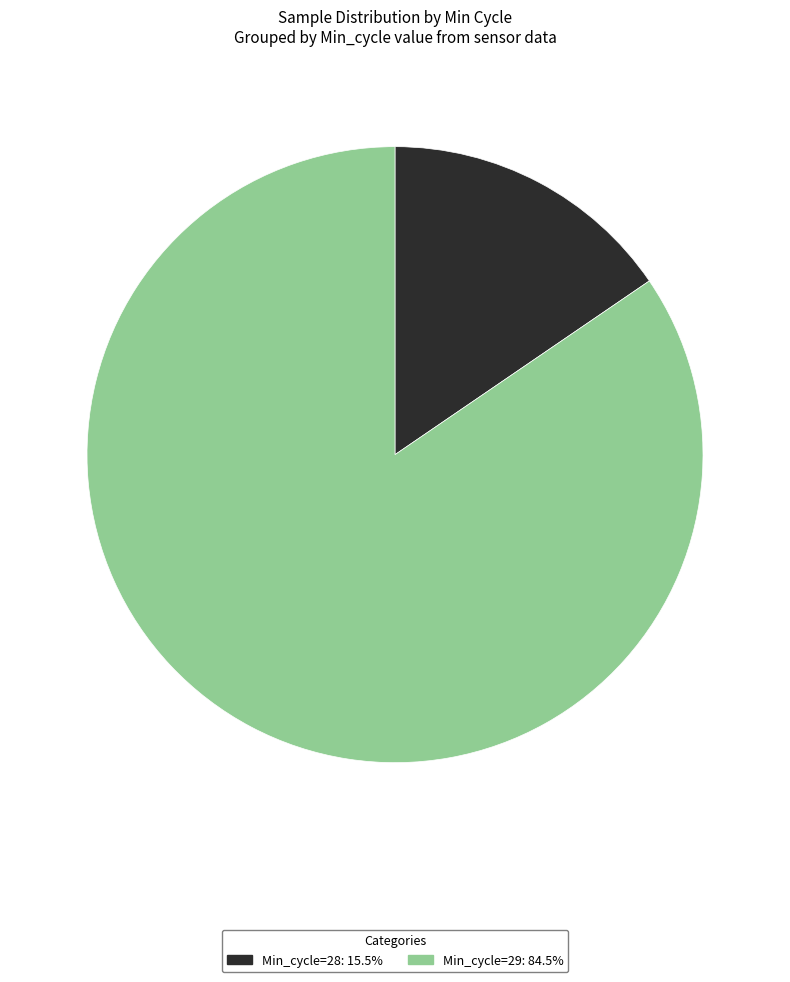

Is there any slice that represents more than half of the pie?

Yes